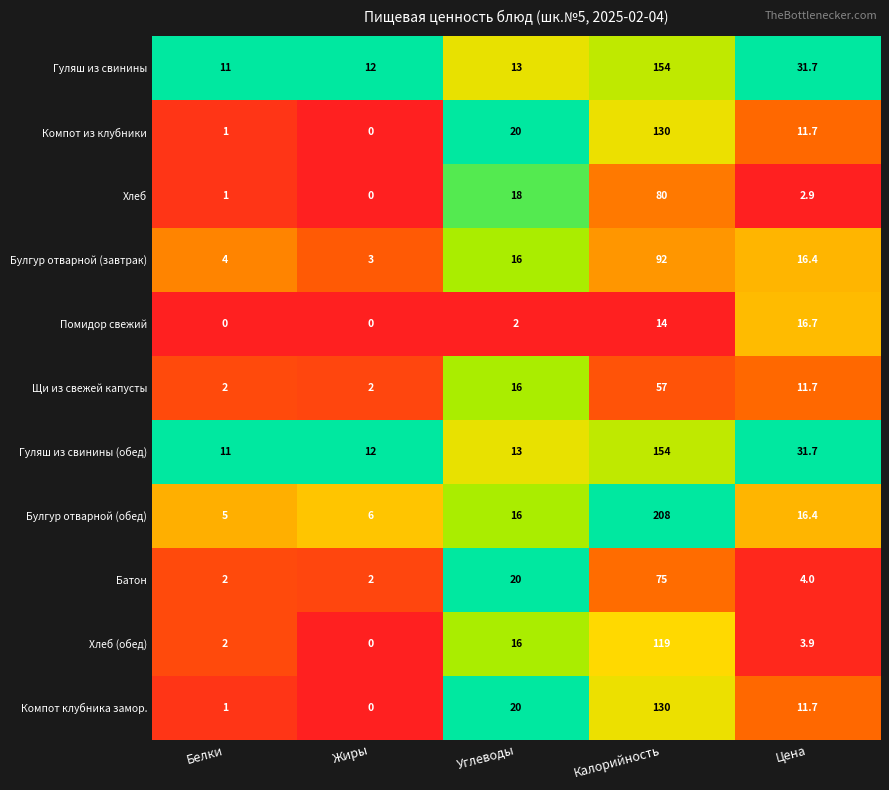

What is the difference between the highest and lowest values at Жиры?

12.0